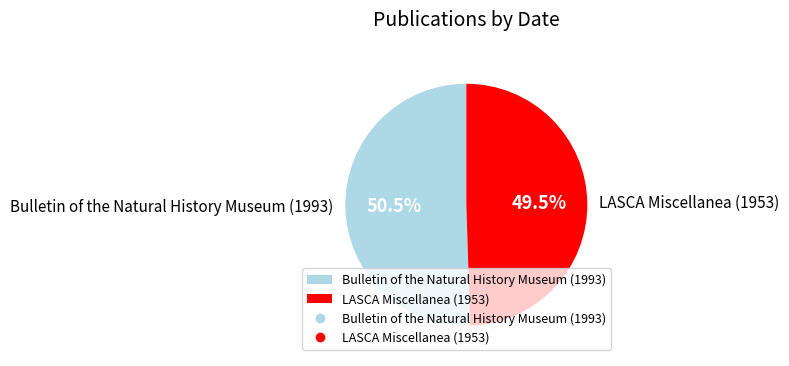

Which slice is the largest?

Bulletin of the Natural History Museum (1993)